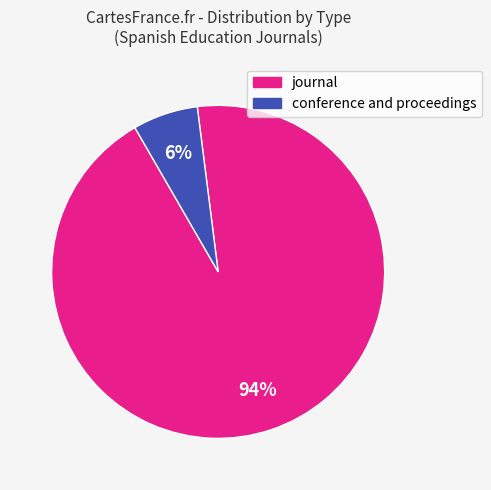

Does conference and proceedings represent more than half of the total?

No